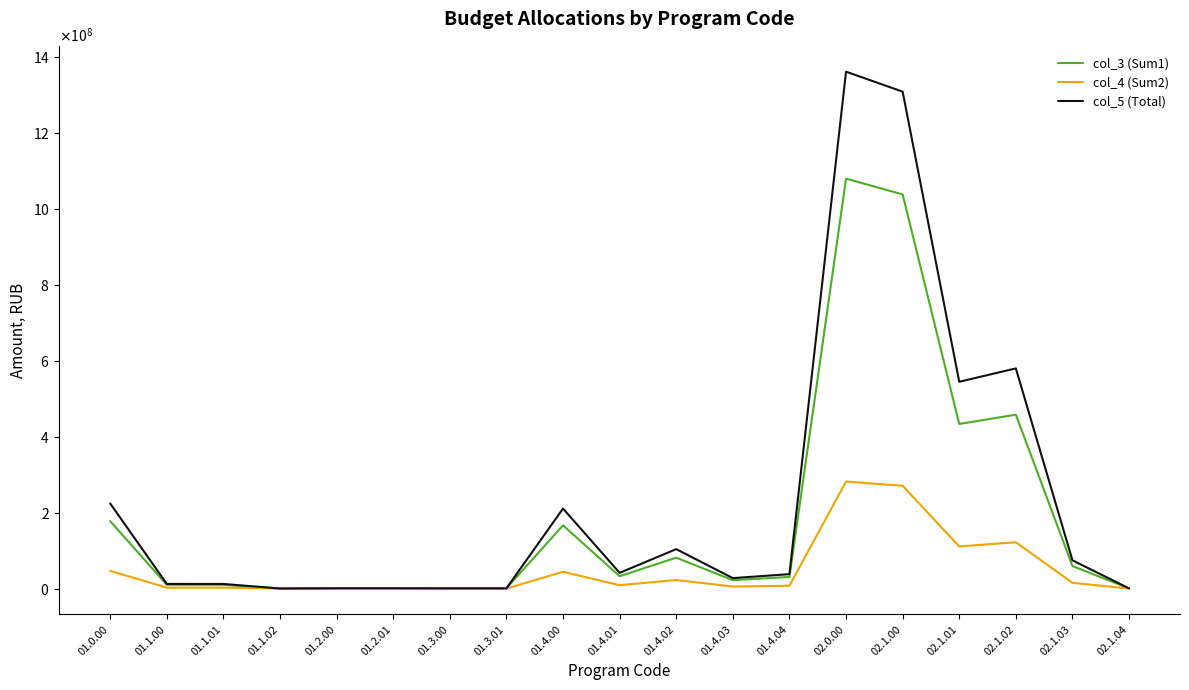

Does the chart have visible grid lines?

No